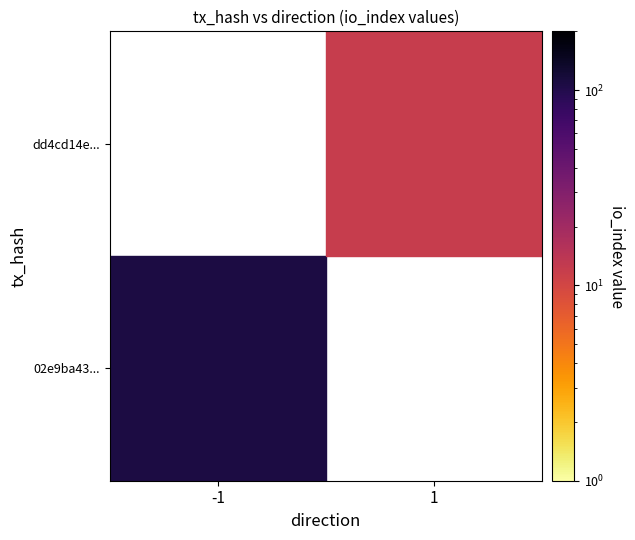

What is the sum of all dd4cd14e048a440246631e6adafeb4d5da56383 values?

13